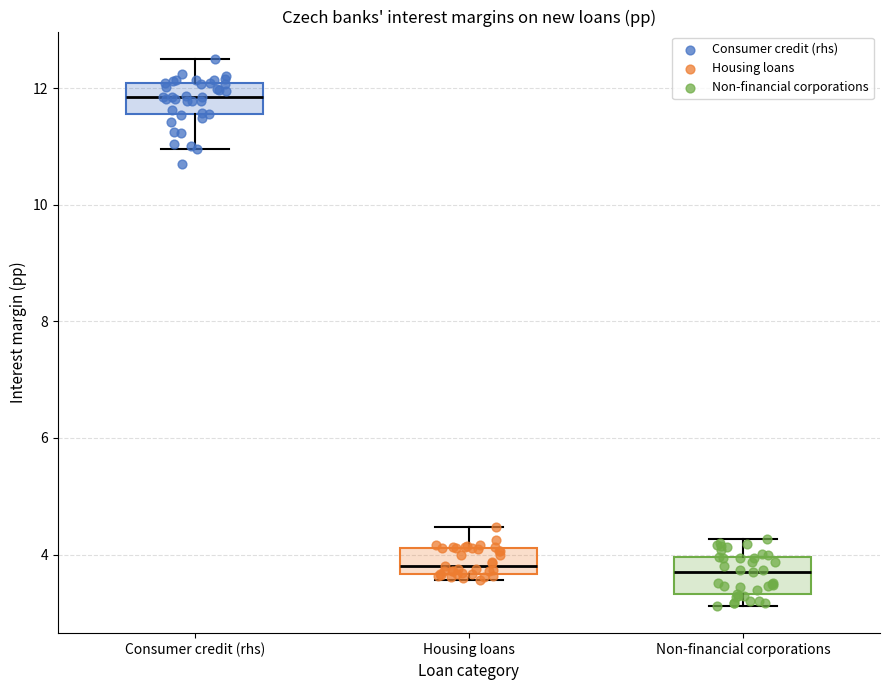

Reading left to right, transcribe this box plot: for each box, give where its median line is, the range the box spans, and where its two whiskers end, as read against the y-axis. The values are not printed on the chart, so give them approximately, as read against the axis.

Consumer credit (rhs): median 11.8, box 11.6 to 12.0, whiskers 11.0 to 12.6
Housing loans: median 3.8, box 3.6 to 4.2, whiskers 3.6 (just below the box's lower edge) to 4.4
Non-financial corporations: median 3.8, box 3.4 to 4.0, whiskers 3.2 to 4.2